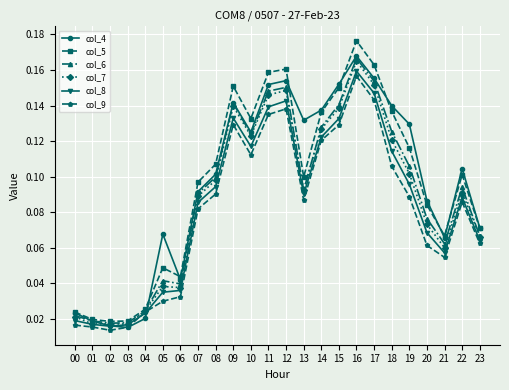

Count the col_7 values in the range 0 to 1.

24